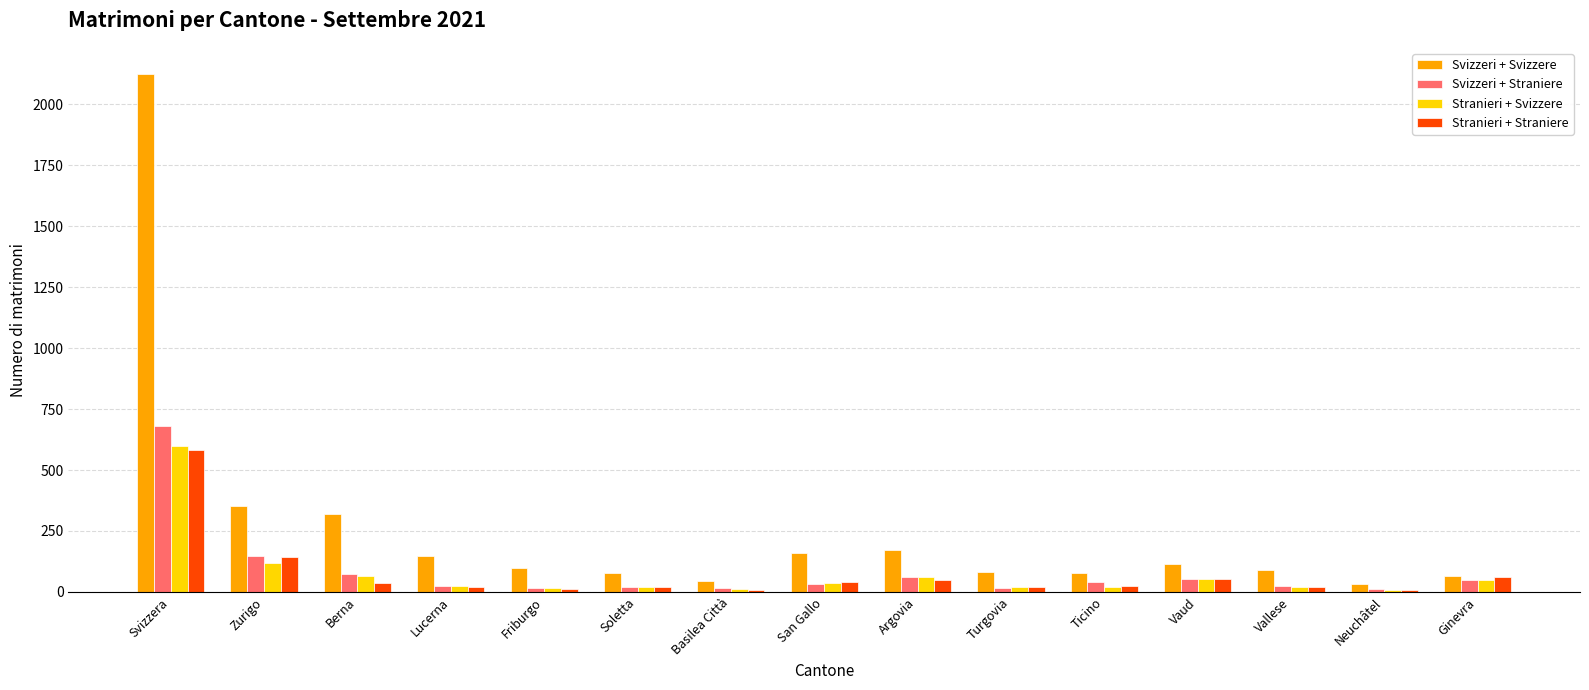

What is the difference between the Stranieri + Straniere values at San Gallo and Zurigo?

101